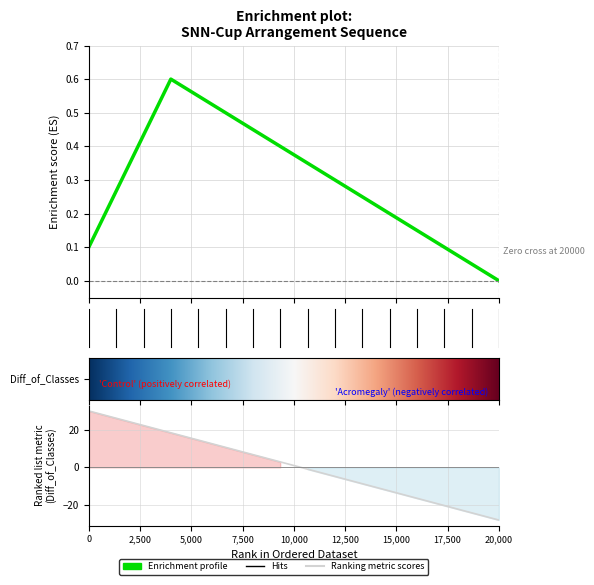

Count the number of data series in this chart.

1